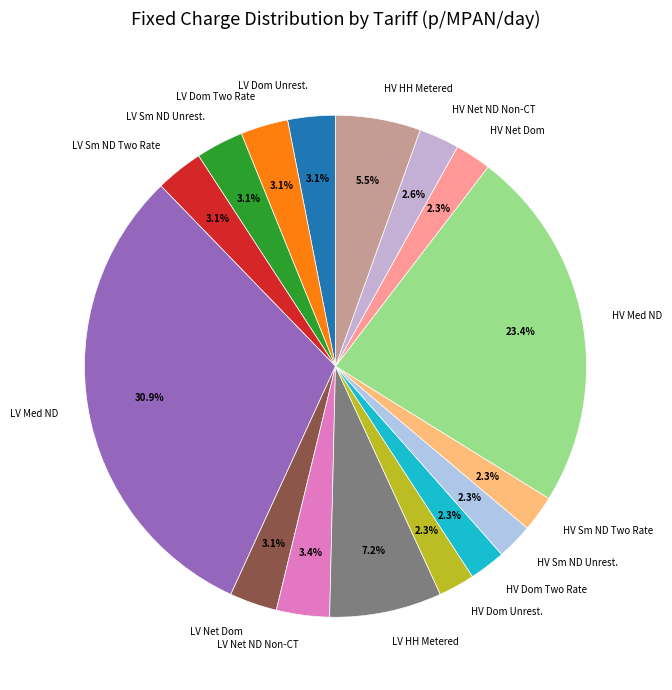

To the nearest percent, what is the difference between the largest and smallest slice percentages?

29%